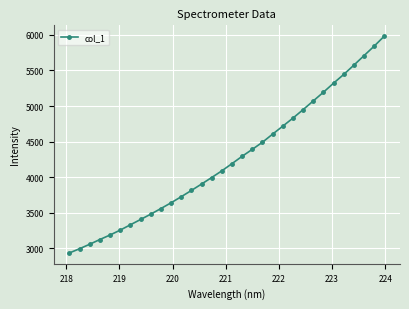

What is the minimum value shown in the chart?

2936.2